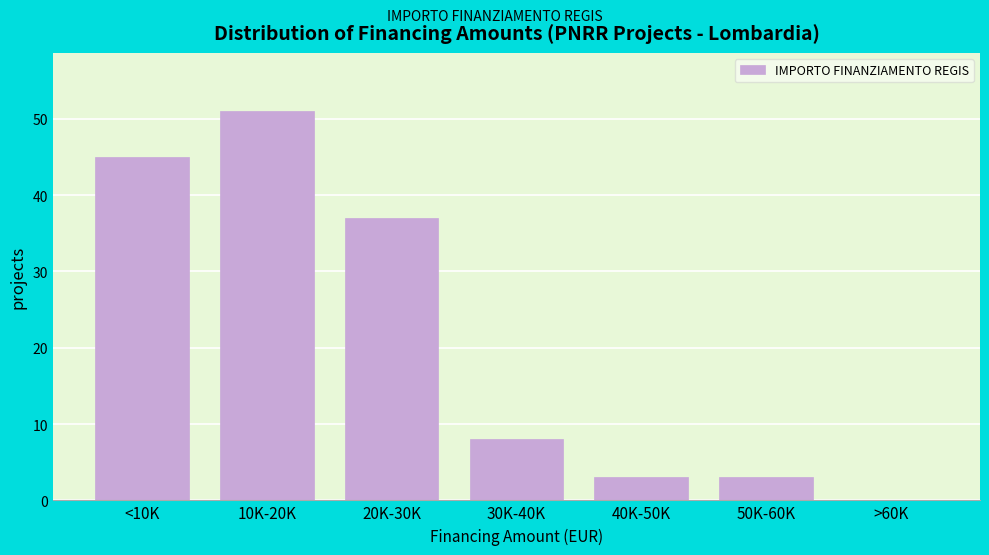

Reading left to right, list all the values displayed in this chart.

<10K=45	10K-20K=51	20K-30K=37	30K-40K=8	40K-50K=3	50K-60K=3	>60K=0